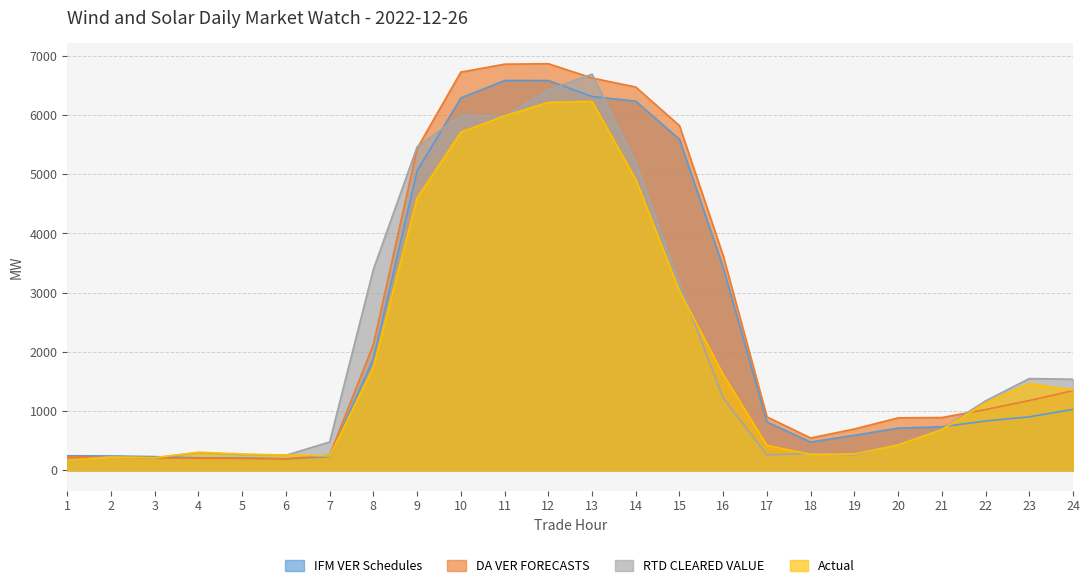

Where does the IFM VER Schedules series first go above 832?

8